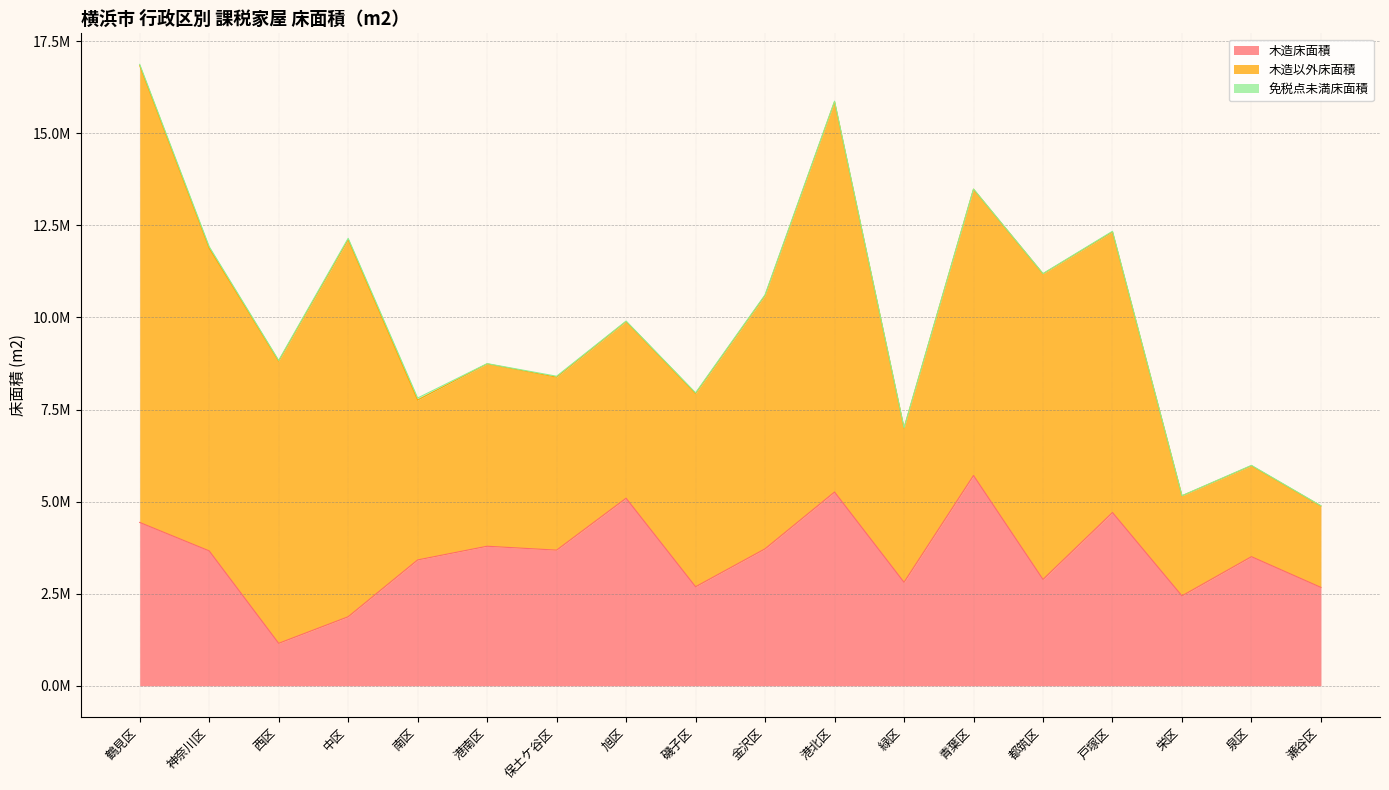

How many interior local peaks does the 木造以外床面積 series have?

4